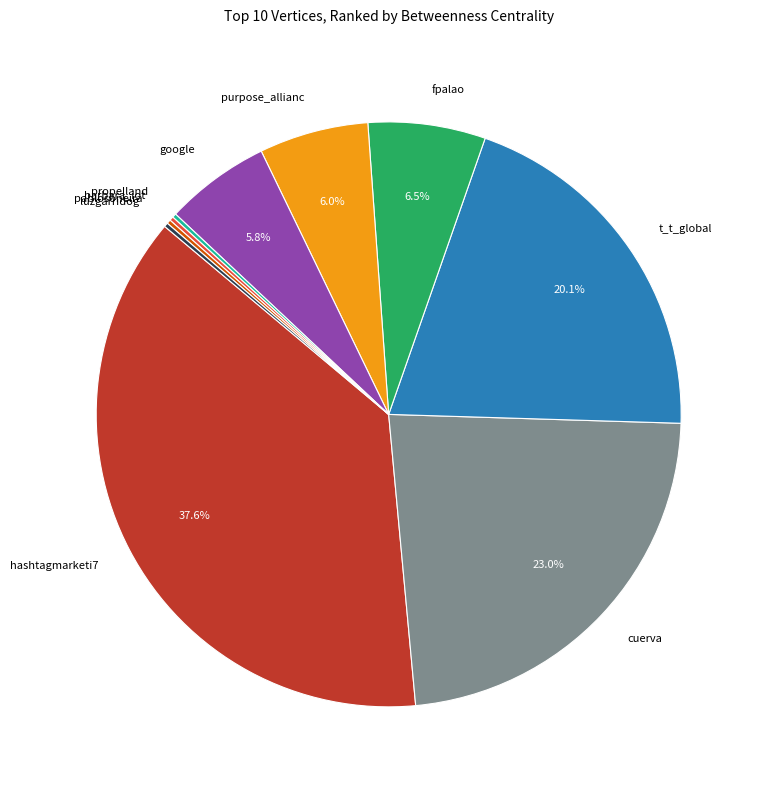

What is the largest slice in the pie chart?

hashtagmarketi7